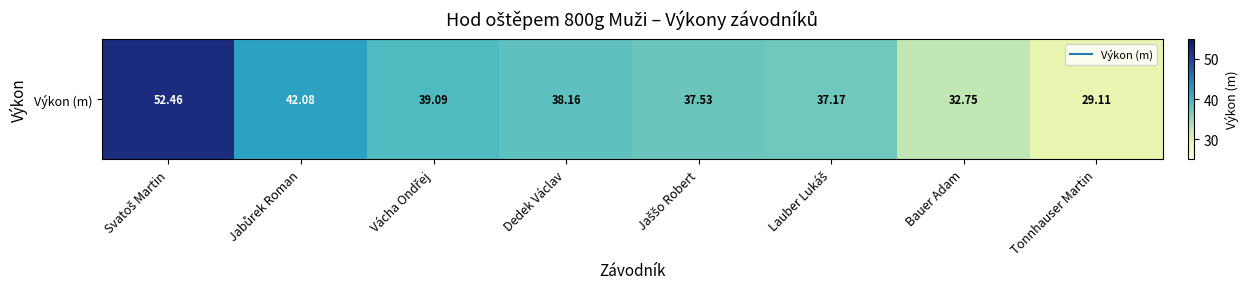

What is the difference between the maximum and minimum values?

23.4